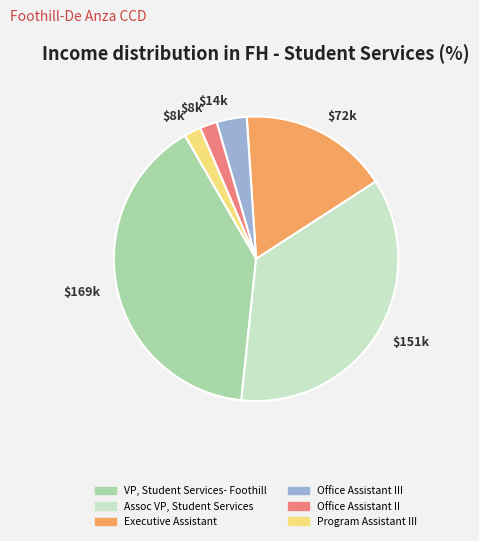

Count the number of slices in the pie.

6